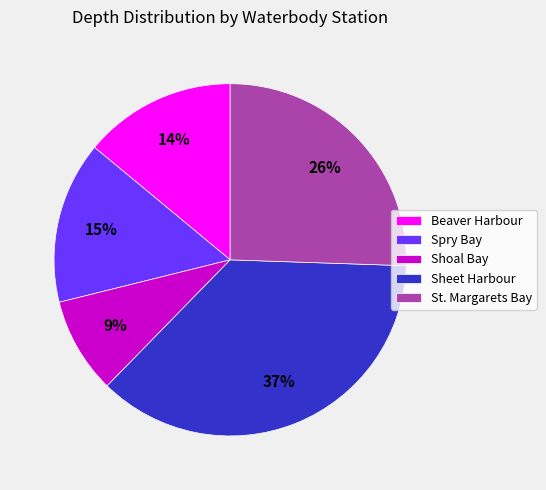

Do Sheet Harbour and Shoal Bay together represent more than half of the pie?

No